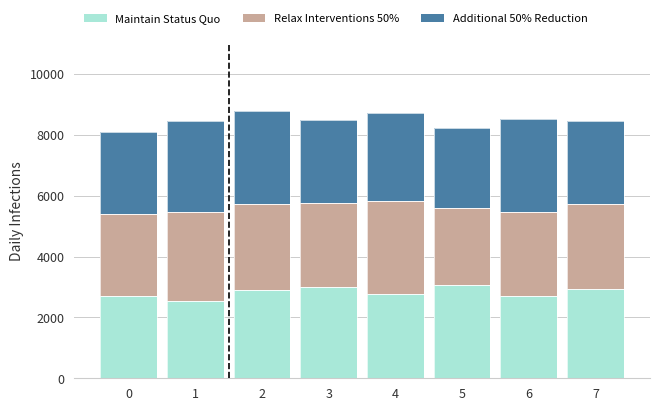

Reading left to right, transcribe all the data shown in this chart.

Maintain Status Quo: 2696	2537	2888	3007	2778	3069	2694	2923
Relax Interventions 50%: 2700	2925	2844	2744	3062	2530	2776	2810
Additional 50% Reduction: 2687	3009	3051	2728	2865	2626	3045	2721